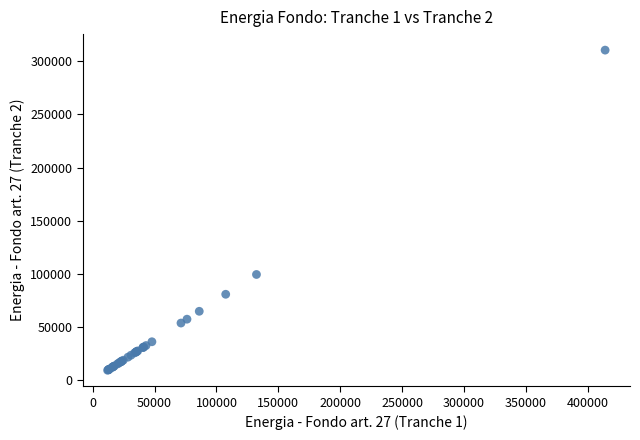

What Y value in the scatter plot is closest to 159798?

99246.6